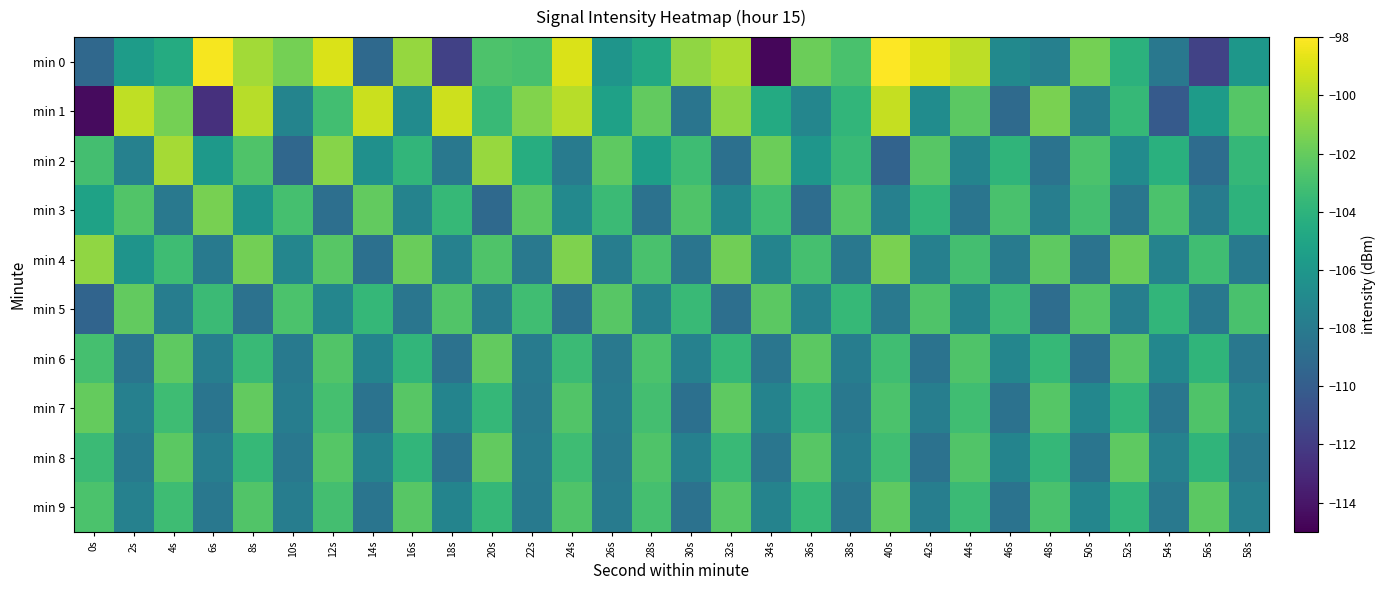

What is the spread (max minus min) of values at 24s?

9.7